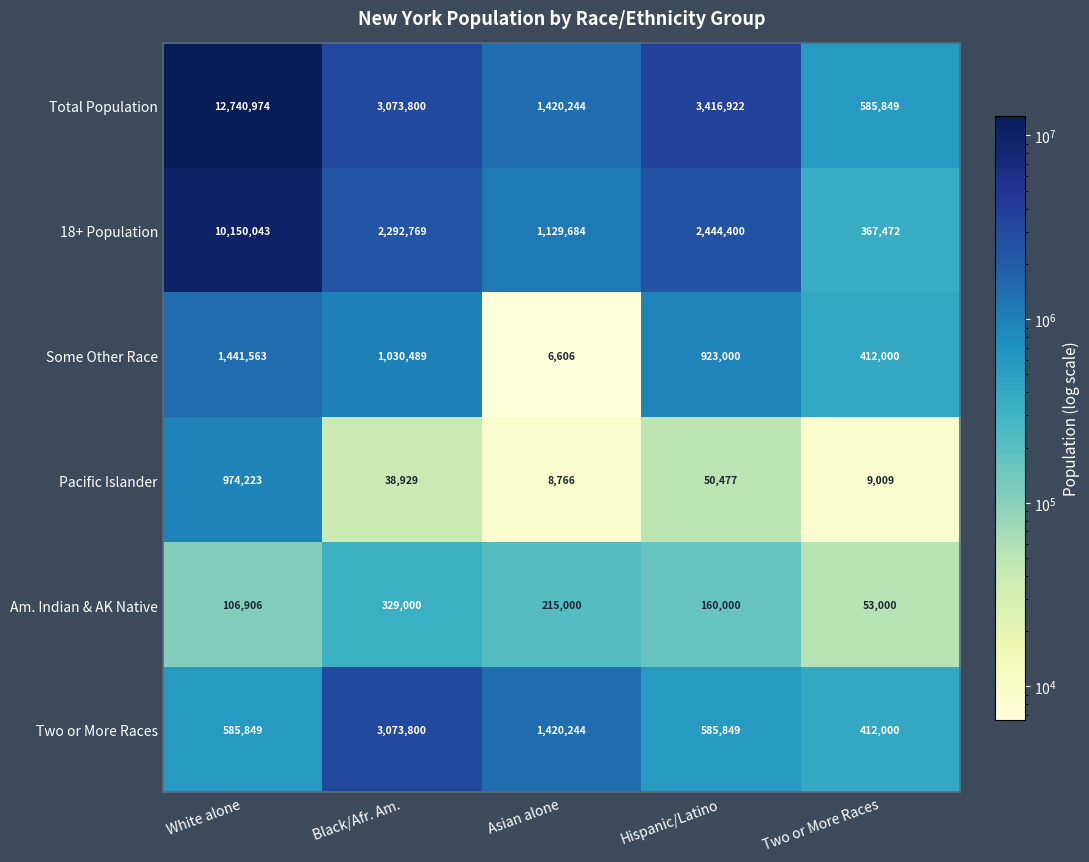

What is the minimum value shown in the chart?

6606